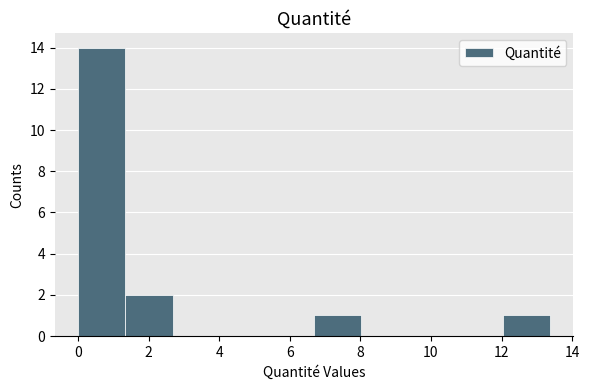

What is the height of the bar covering 1.4 to 2.6 on the x-axis? Neither the bar edges nor the heights are printed on the chart, so give them approximately, as read against the axes.

2